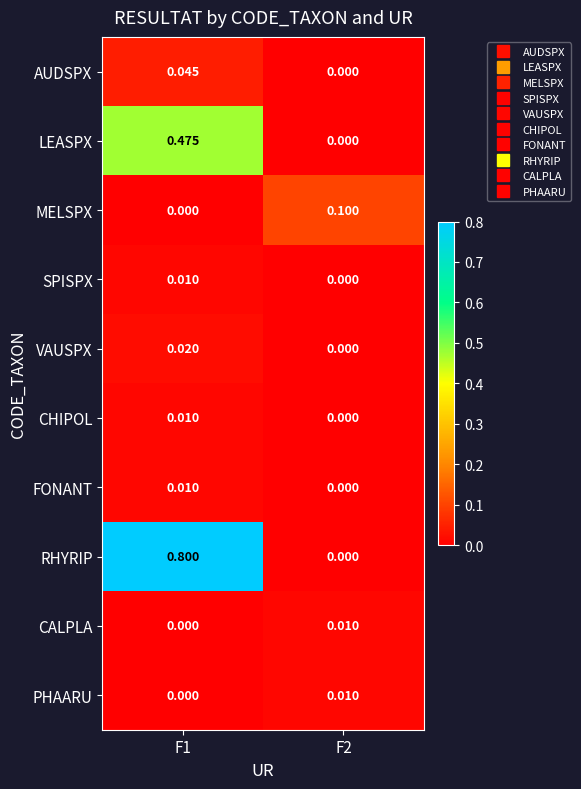

Which series has the widest spread of values?

RHYRIP